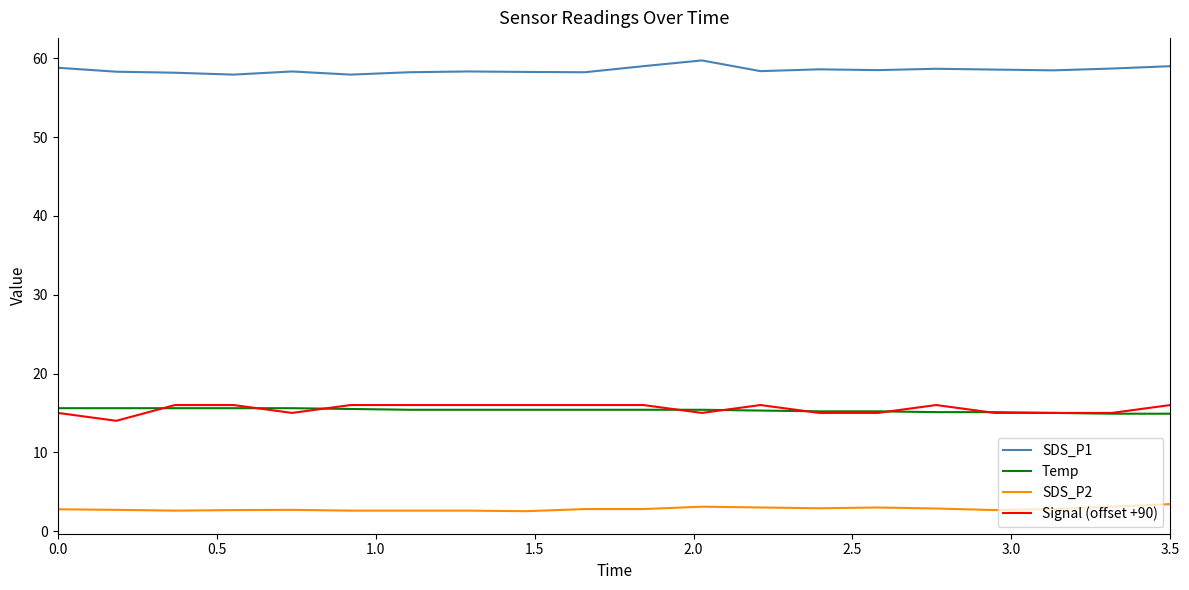

What is the maximum value for Signal (offset +90)?

16.0